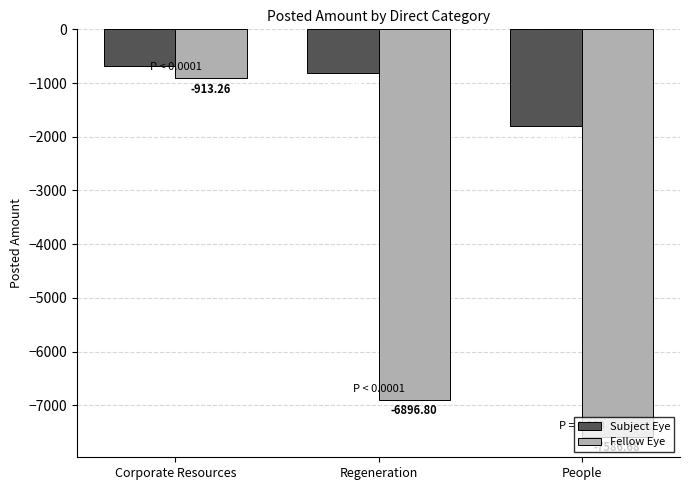

Reading left to right, transcribe all the data shown in this chart.

Subject Eye: -678.7	-818.5	-1794.0
Fellow Eye: -913.3	-6896.8	-7586.7